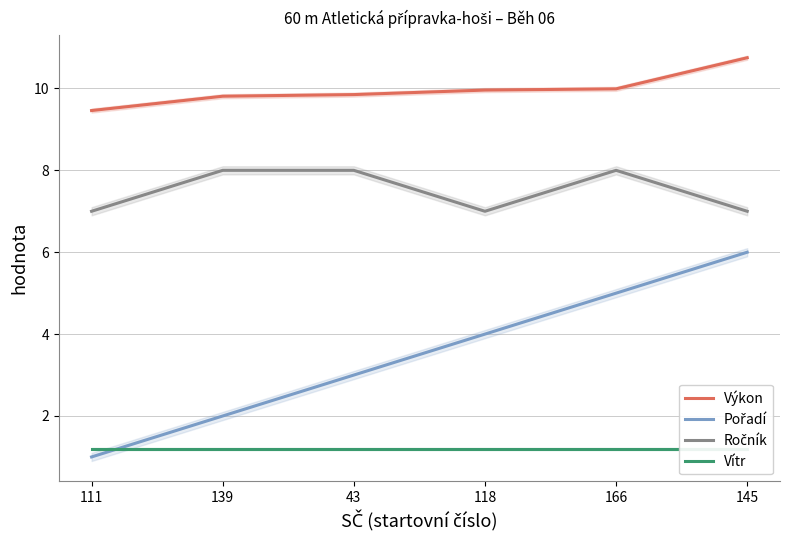

True or false: Pořadí and Výkon cross at least once.

False